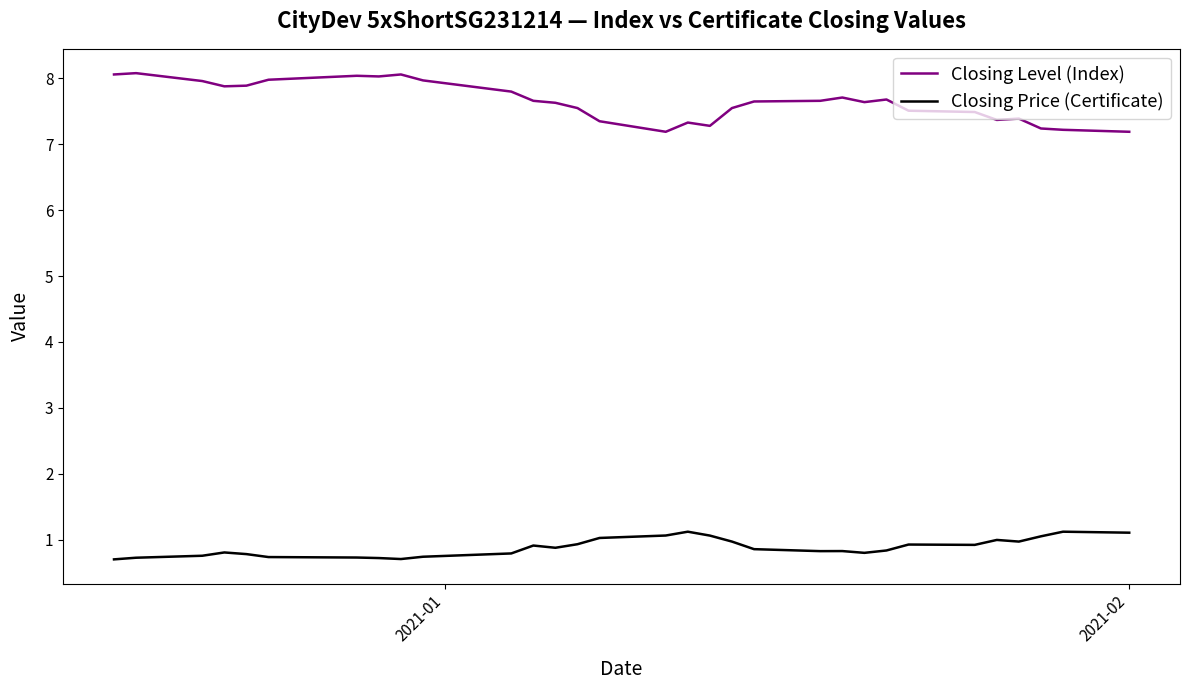

Count the number of data series in this chart.

2